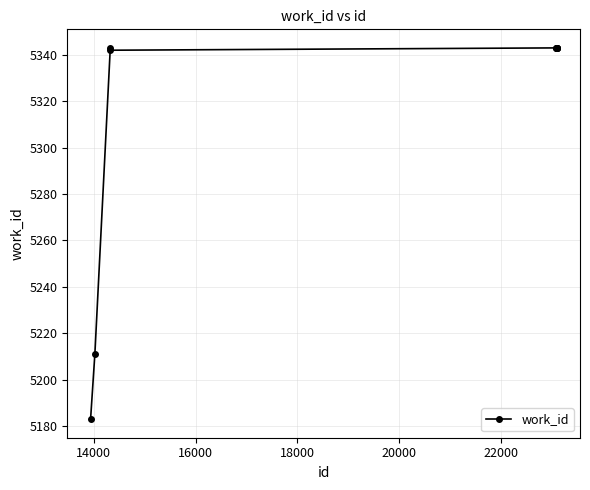

What is the minimum value shown in the chart?

5183